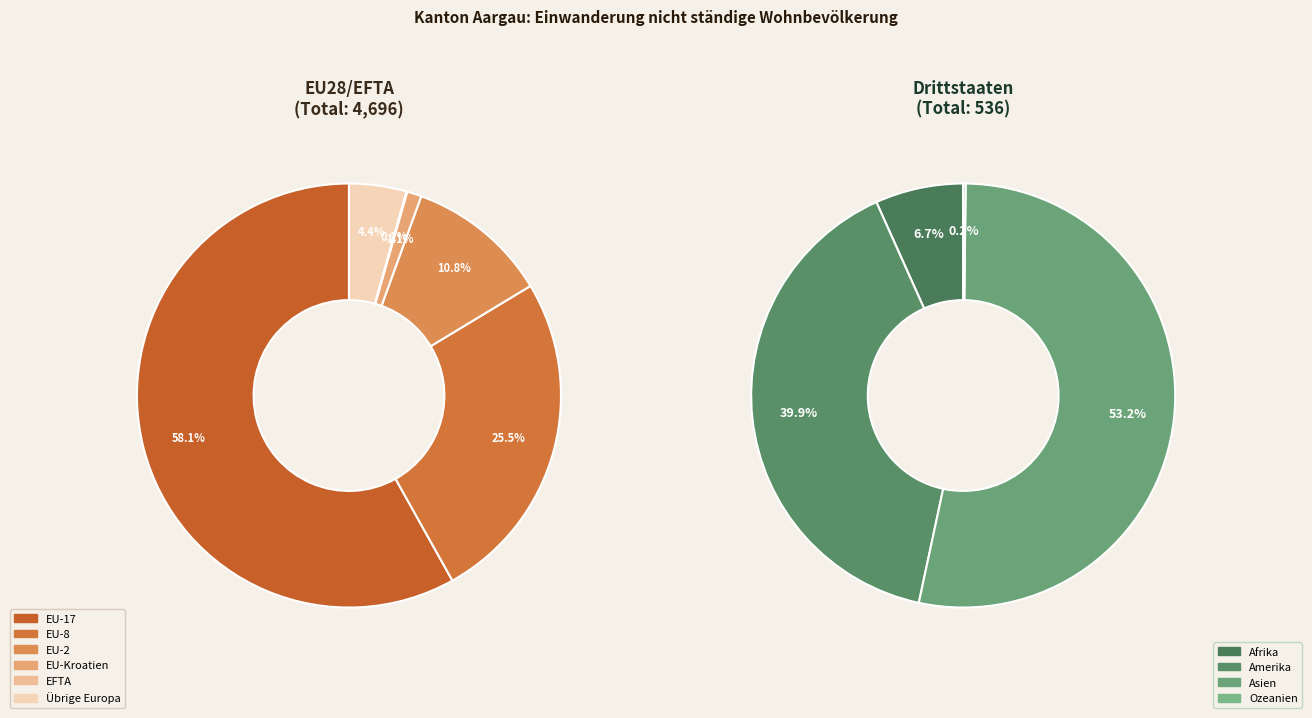

True or false: EU-8 accounts for 23% of the total.

True